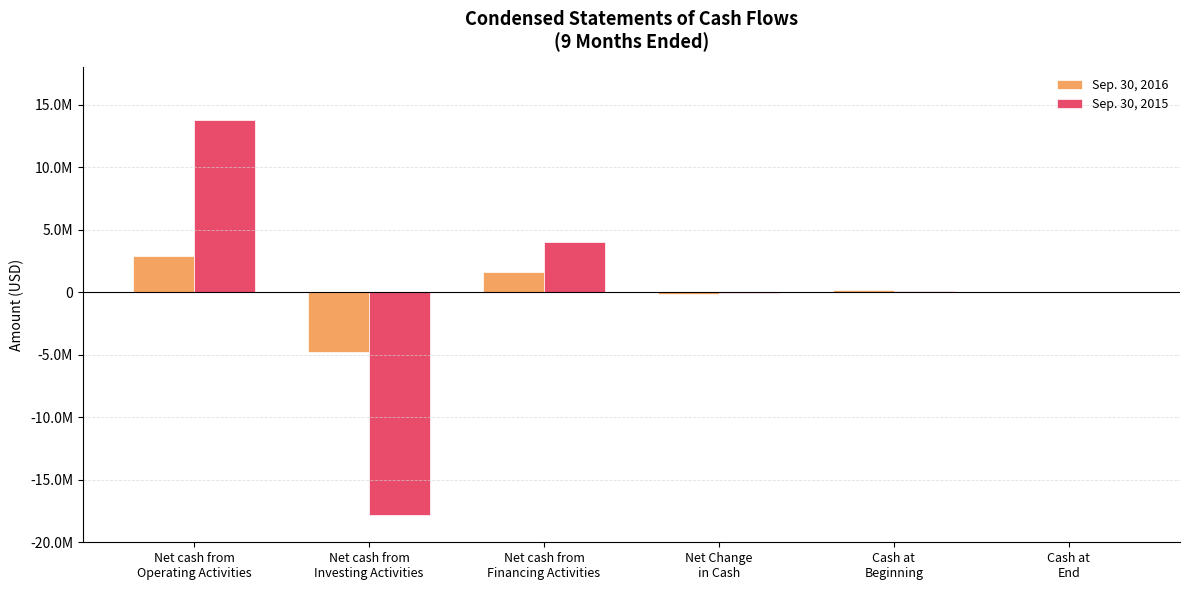

Is it true that Sep. 30, 2016 equals 57366 at Cash at
End?

True